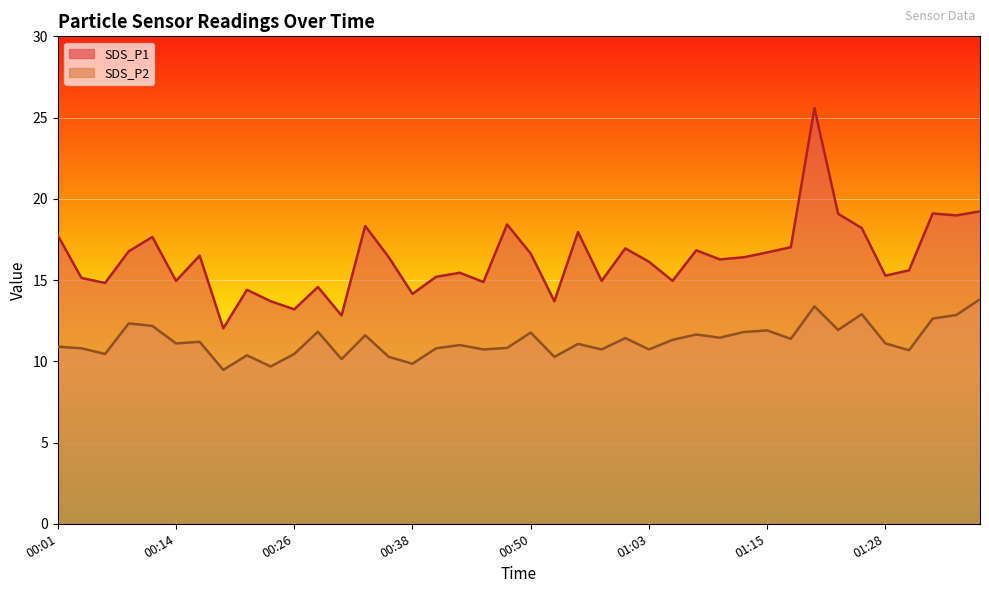

What is the spread (max minus min) of values at 00:09?

4.4